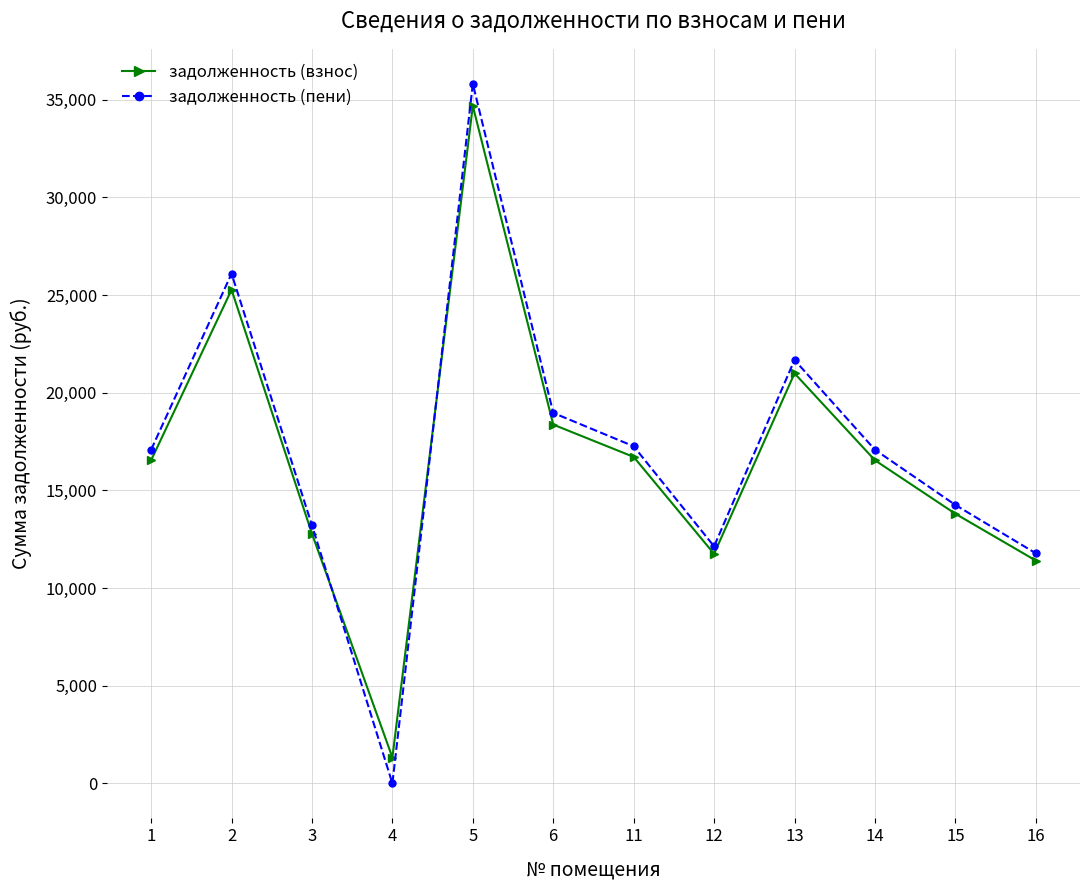

Which series ends up on top after the final intersection of задолженность (взнос) and задолженность (пени)?

задолженность (пени)